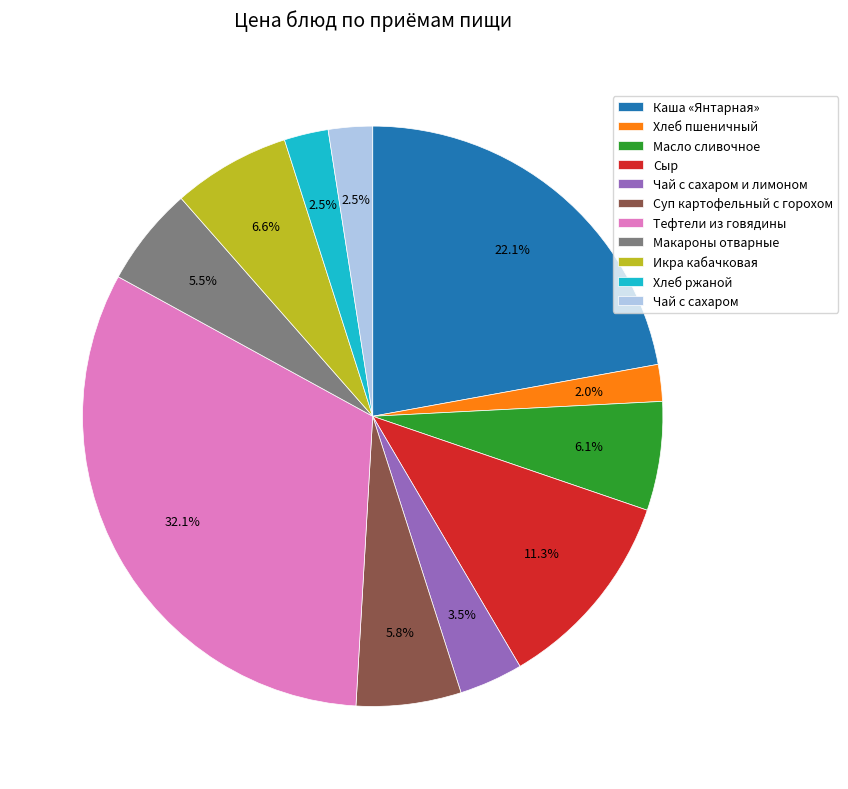

To the nearest percent, what is the difference between the largest and smallest slice percentages?

30%